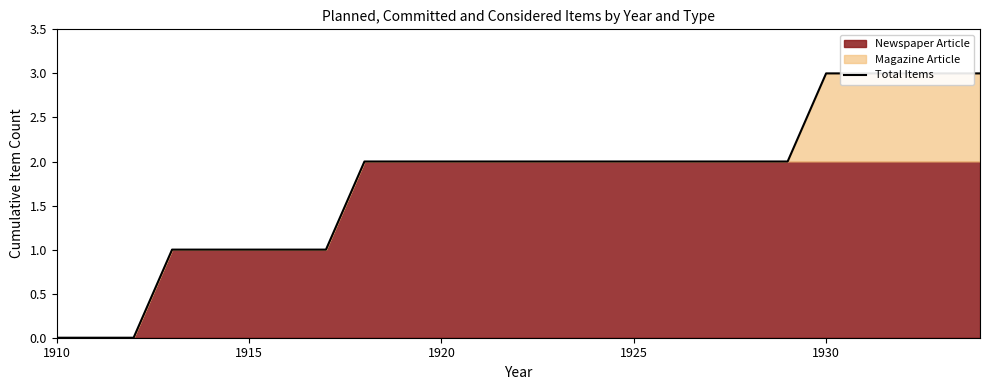

Count the number of values greater than 2.

5